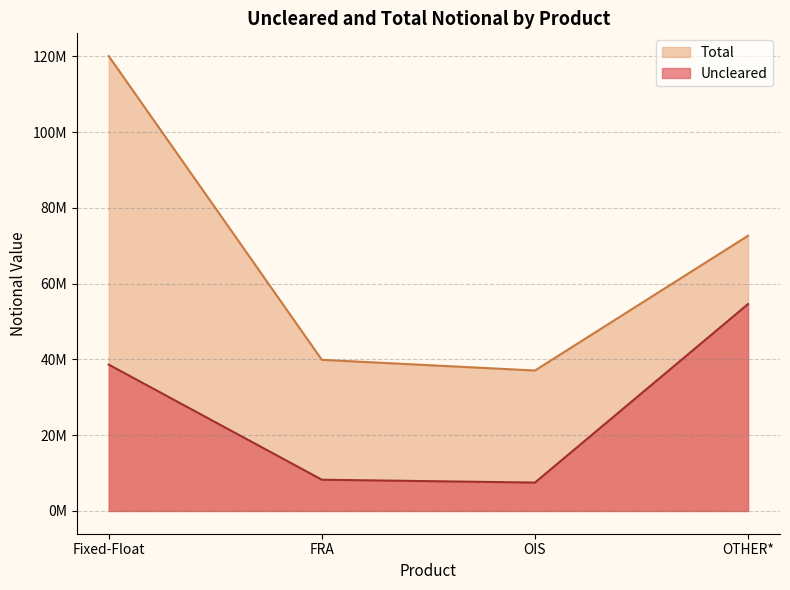

True or false: Uncleared and Total cross at least once.

False